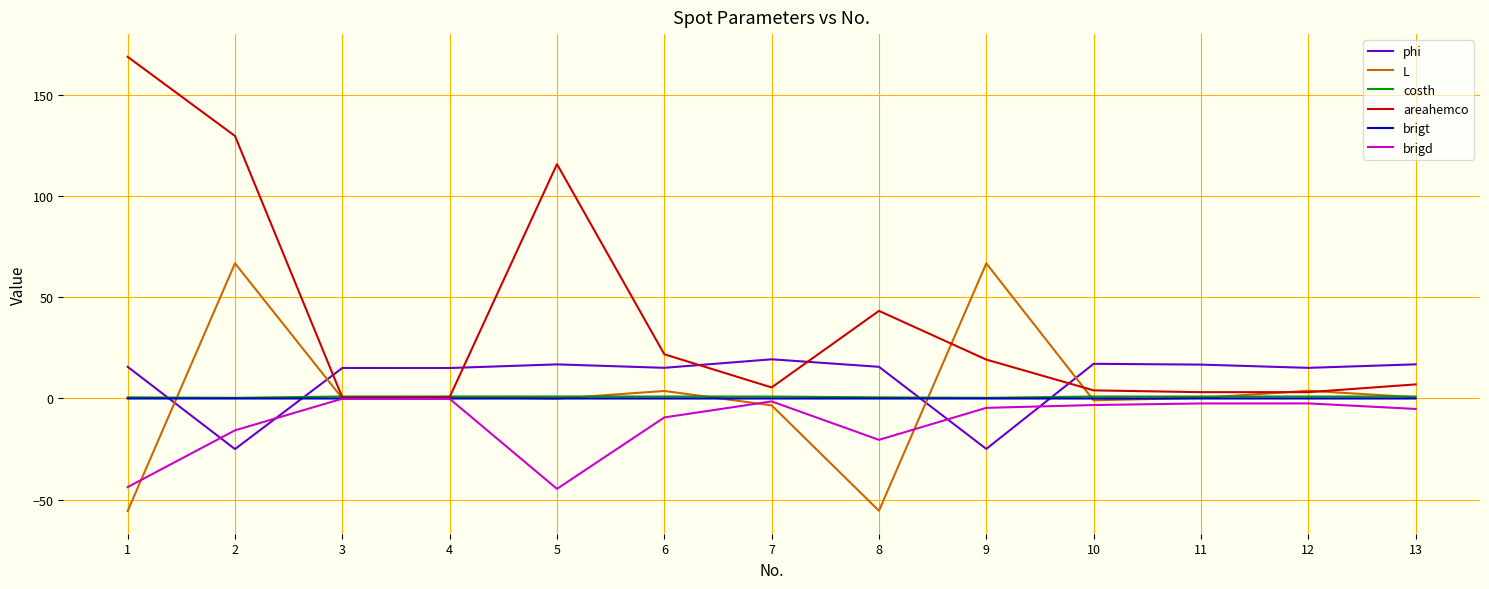

What is the minimum value for brigd?

-44.6